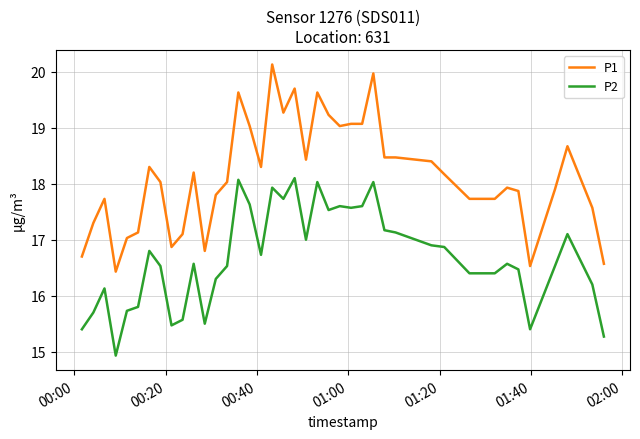

Which series has the widest spread of values?

P1